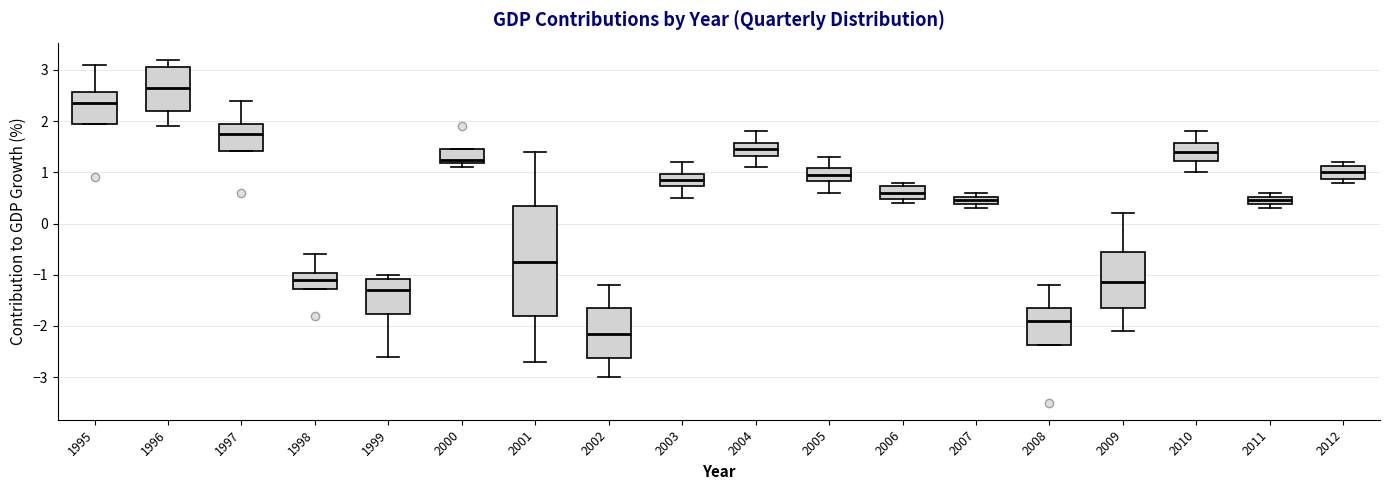

Reading left to right, transcribe this box plot: for each box, give where its median line is, the range the box spans, and where its two whiskers end, as read against the y-axis. The values are not printed on the chart, so give them approximately, as read against the axis.

1995: median 2.4, box 2.0 to 2.6, whiskers 2.0 to 3.1
1996: median 2.7, box 2.2 to 3.1, whiskers 1.9 to 3.2
1997: median 1.8, box 1.4 to 2.0, whiskers 1.4 to 2.4
1998: median -1.1, box -1.3 to -1.0, whiskers -1.3 to -0.6
1999: median -1.3, box -1.8 to -1.1, whiskers -2.6 to -1.0
2000: median 1.3, box 1.2 to 1.5, whiskers 1.1 to 1.5
2001: median -0.7, box -1.8 to 0.4, whiskers -2.7 to 1.4
2002: median -2.1, box -2.6 to -1.6, whiskers -3.0 to -1.2
2003: median 0.9, box 0.7 to 1.0, whiskers 0.5 to 1.2
2004: median 1.5, box 1.3 to 1.6, whiskers 1.1 to 1.8
2005: median 1.0, box 0.8 to 1.1, whiskers 0.6 to 1.3
2006: median 0.6, box 0.5 to 0.7, whiskers 0.4 to 0.8
2007: median 0.5 (inside the box), box 0.4 to 0.5, whiskers 0.3 to 0.6
2008: median -1.9, box -2.4 to -1.6, whiskers -2.4 to -1.2
2009: median -1.1, box -1.6 to -0.5, whiskers -2.1 to 0.2
2010: median 1.4, box 1.2 to 1.6, whiskers 1.0 to 1.8
2011: median 0.5 (inside the box), box 0.4 to 0.5, whiskers 0.3 to 0.6
2012: median 1.0, box 0.9 to 1.1, whiskers 0.8 to 1.2